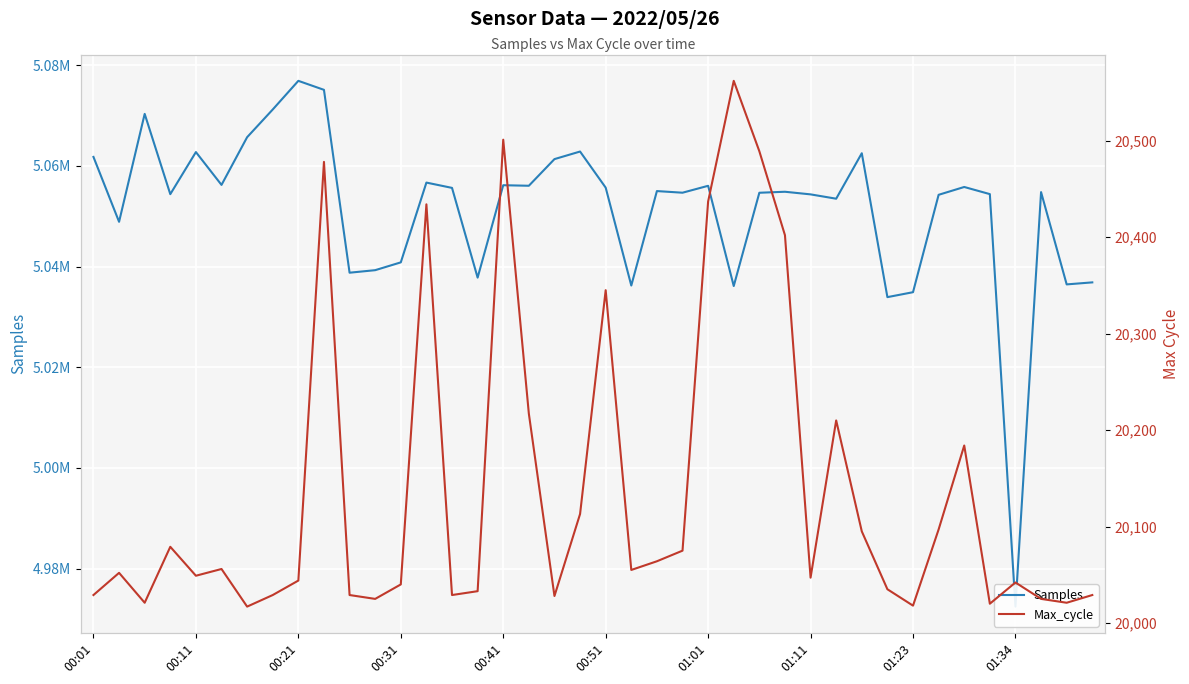

True or false: Max_cycle and Samples cross at least once.

False